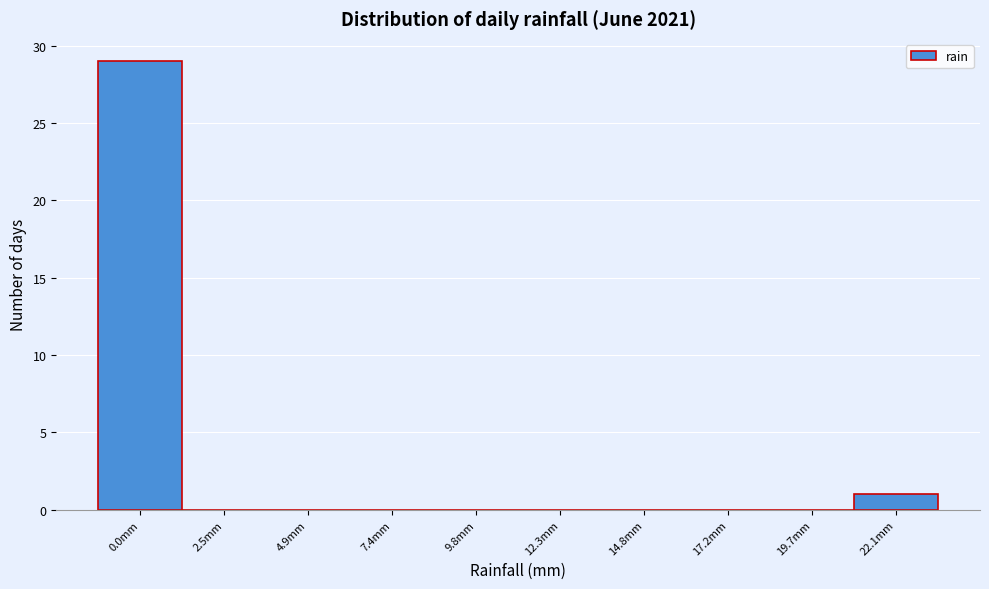

Reading left to right, list all the values displayed in this chart.

0.0mm=29	2.5mm=0	4.9mm=0	7.4mm=0	9.8mm=0	12.3mm=0	14.8mm=0	17.2mm=0	19.7mm=0	22.1mm=1